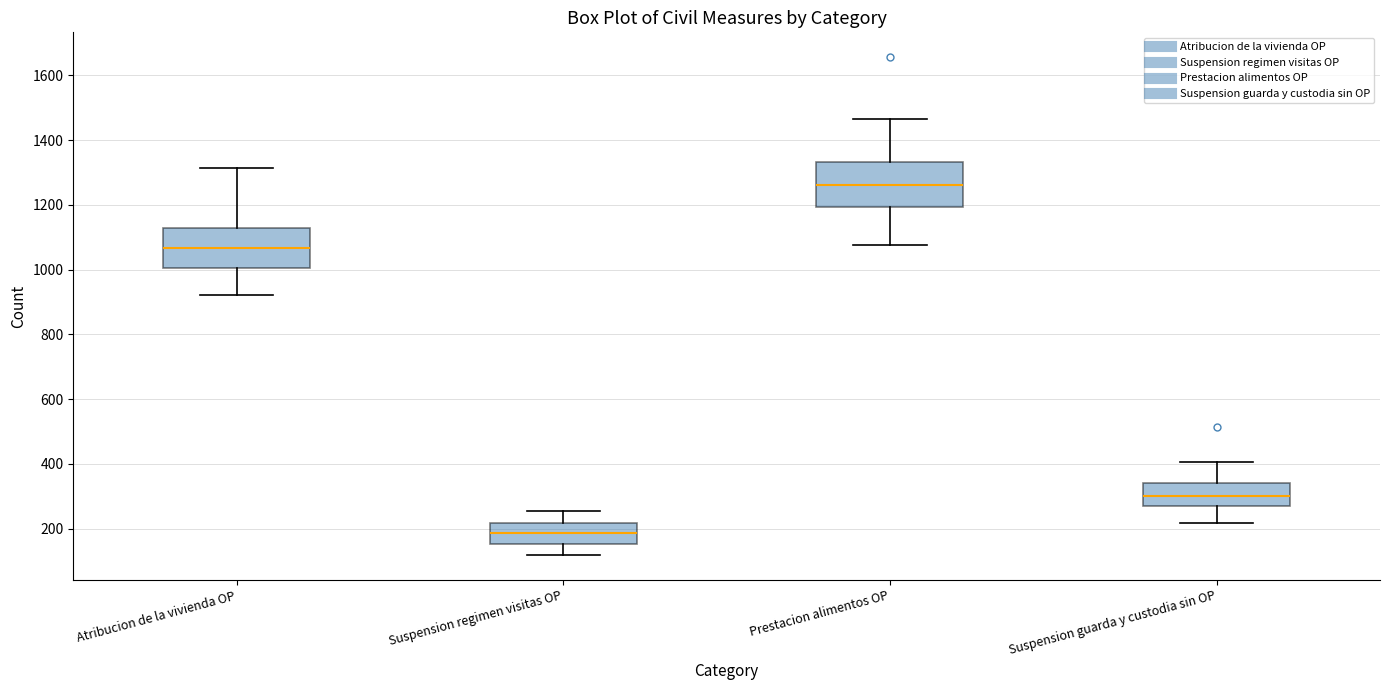

Reading left to right, transcribe this box plot: for each box, give where its median line is, the range the box spans, and where its two whiskers end, as read against the y-axis. The values are not printed on the chart, so give them approximately, as read against the axis.

Atribucion de la vivienda OP: median 1060, box 1000 to 1120, whiskers 920 to 1320
Suspension regimen visitas OP: median 180, box 160 to 220, whiskers 120 to 260
Prestacion alimentos OP: median 1260, box 1200 to 1340, whiskers 1080 to 1460
Suspension guarda y custodia sin OP: median 300, box 280 to 340, whiskers 220 to 400